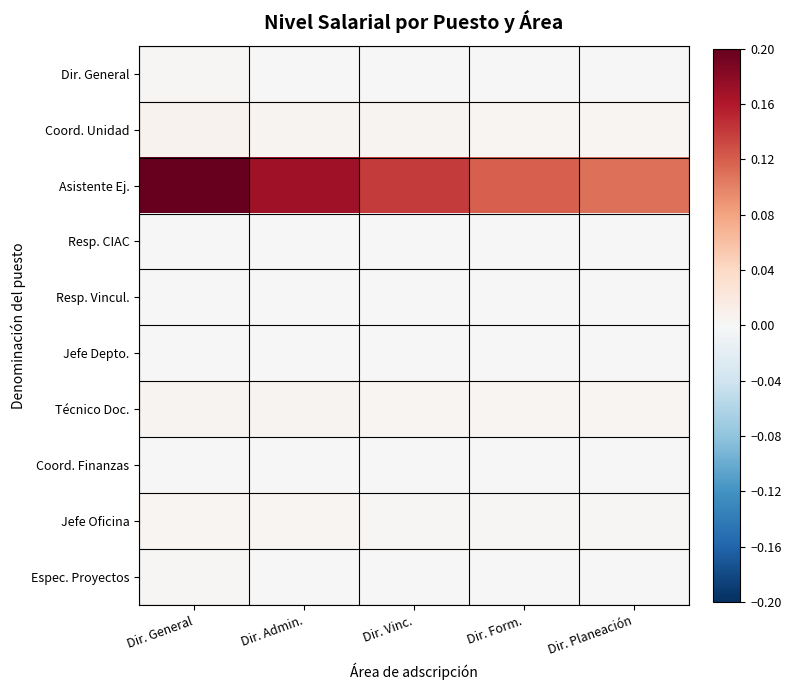

Reading left to right, list all the values displayed in this chart.

Dir. General: Dir. General=0.0	Dir. Admin.=0.0	Dir. Vinc.=0.0	Dir. Form.=0.0	Dir. Planeación=0.0
Coord. Unidad: Dir. General=0.0	Dir. Admin.=0.0	Dir. Vinc.=0.0	Dir. Form.=0.0	Dir. Planeación=0.0
Asistente Ej.: Dir. General=0.2	Dir. Admin.=0.2	Dir. Vinc.=0.1	Dir. Form.=0.1	Dir. Planeación=0.1
Resp. CIAC: Dir. General=0.0	Dir. Admin.=0.0	Dir. Vinc.=0.0	Dir. Form.=0.0	Dir. Planeación=0.0
Resp. Vincul.: Dir. General=0.0	Dir. Admin.=0.0	Dir. Vinc.=0.0	Dir. Form.=0.0	Dir. Planeación=0.0
Jefe Depto.: Dir. General=0.0	Dir. Admin.=0.0	Dir. Vinc.=0.0	Dir. Form.=0.0	Dir. Planeación=0.0
Técnico Doc.: Dir. General=0.0	Dir. Admin.=0.0	Dir. Vinc.=0.0	Dir. Form.=0.0	Dir. Planeación=0.0
Coord. Finanzas: Dir. General=0.0	Dir. Admin.=0.0	Dir. Vinc.=0.0	Dir. Form.=0.0	Dir. Planeación=0.0
Jefe Oficina: Dir. General=0.0	Dir. Admin.=0.0	Dir. Vinc.=0.0	Dir. Form.=0.0	Dir. Planeación=0.0
Espec. Proyectos: Dir. General=0.0	Dir. Admin.=0.0	Dir. Vinc.=0.0	Dir. Form.=0.0	Dir. Planeación=0.0